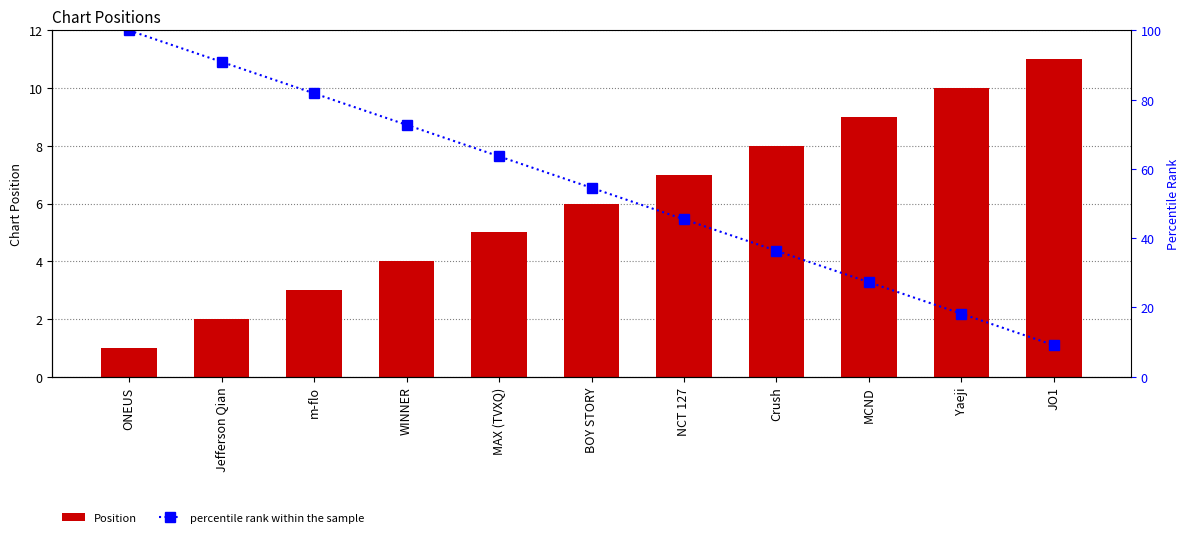

Reading left to right, extract all data points from this chart.

Position: ONEUS=1.0	Jefferson Qian=2.0	m-flo=3.0	WINNER=4.0	MAX (TVXQ)=5.0	BOY STORY=6.0	NCT 127=7.0	Crush=8.0	MCND=9.0	Yaeji=10.0	JO1=11.0
percentile rank within the sample: ONEUS=100.0	Jefferson Qian=90.9	m-flo=81.8	WINNER=72.7	MAX (TVXQ)=63.6	BOY STORY=54.5	NCT 127=45.5	Crush=36.4	MCND=27.3	Yaeji=18.2	JO1=9.1